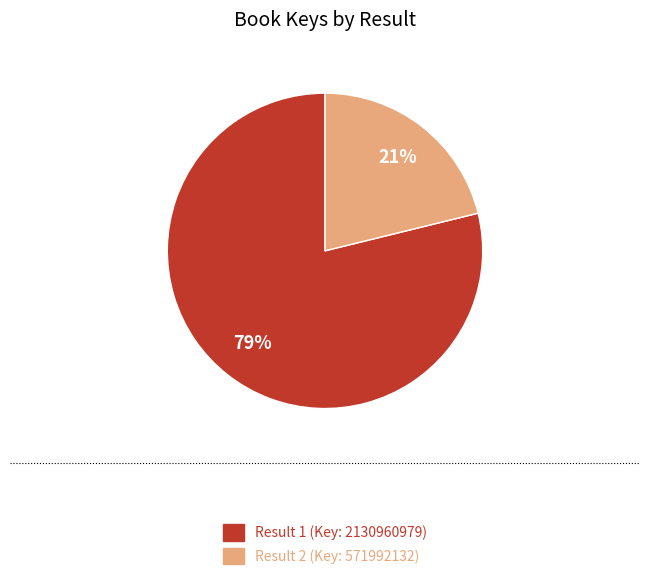

What is the majority slice?

Result 1 (Key: 2130960979)